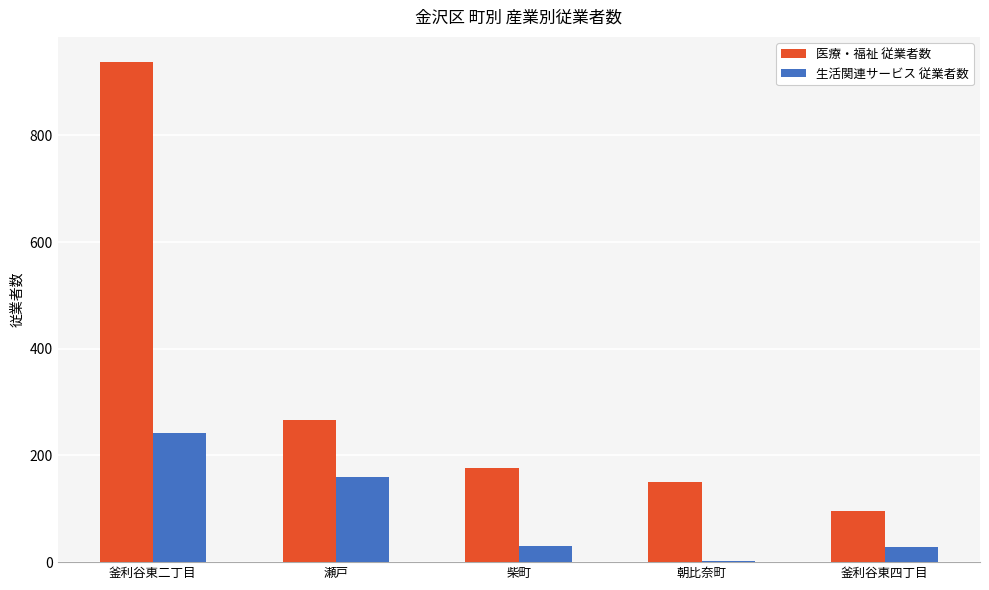

Are the bars horizontal?

No